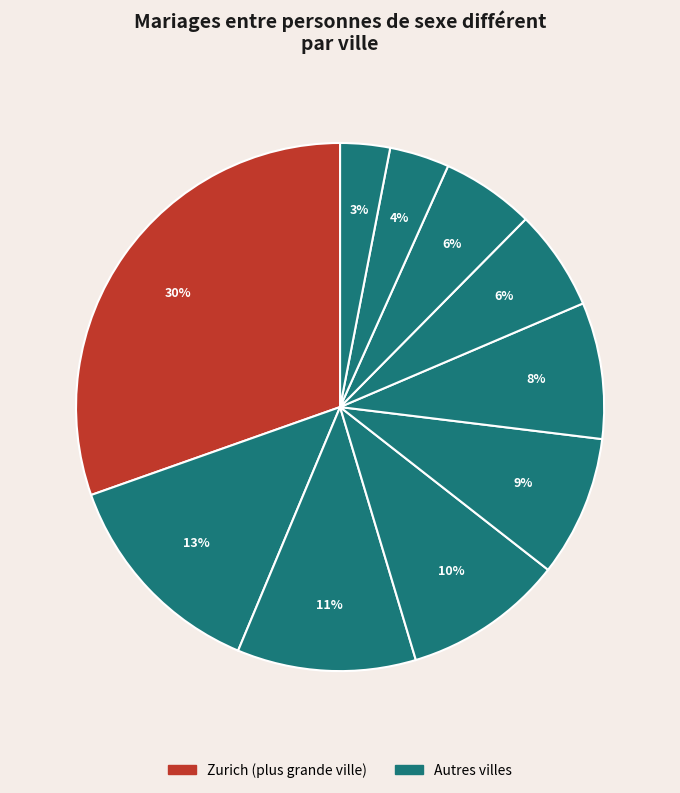

Does any single category account for the majority?

No